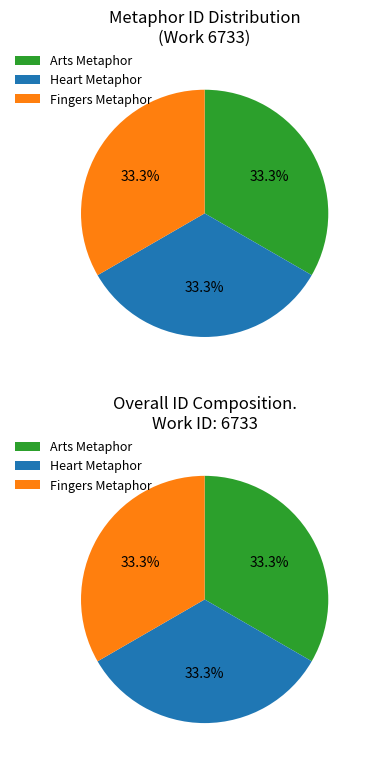

What percentage is NOT represented by A humane heart always rejoices?

66.7%